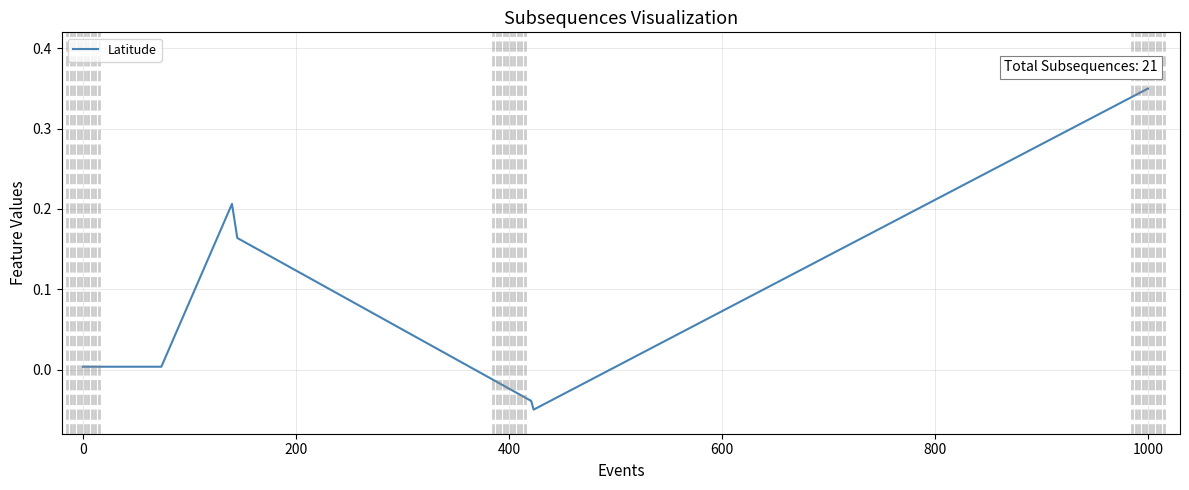

Does the chart display data point markers on the line(s)?

No